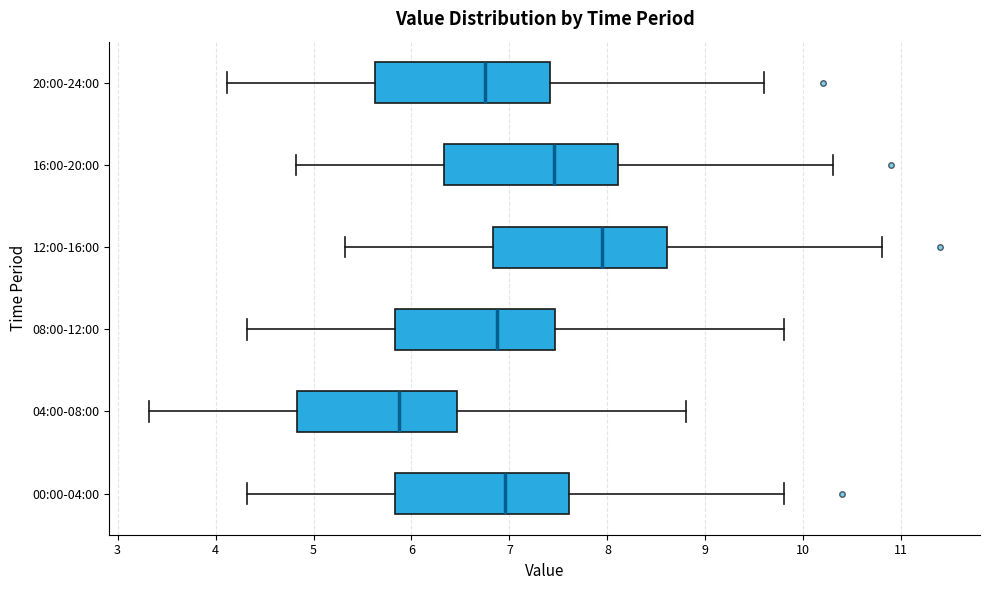

Reading bottom to top, read every box against the x-axis: the position of its median line, the range the box covers, and the ends of its whiskers. The values are not printed on the chart, so give them approximately, as read against the axis.

00:00-04:00: median 7.0, box 5.8 to 7.6, whiskers 4.3 to 9.8
04:00-08:00: median 5.9, box 4.8 to 6.5, whiskers 3.3 to 8.8
08:00-12:00: median 6.9, box 5.8 to 7.5, whiskers 4.3 to 9.8
12:00-16:00: median 8.0, box 6.8 to 8.6, whiskers 5.3 to 10.8
16:00-20:00: median 7.5, box 6.3 to 8.1, whiskers 4.8 to 10.3
20:00-24:00: median 6.8, box 5.6 to 7.4, whiskers 4.1 to 9.6